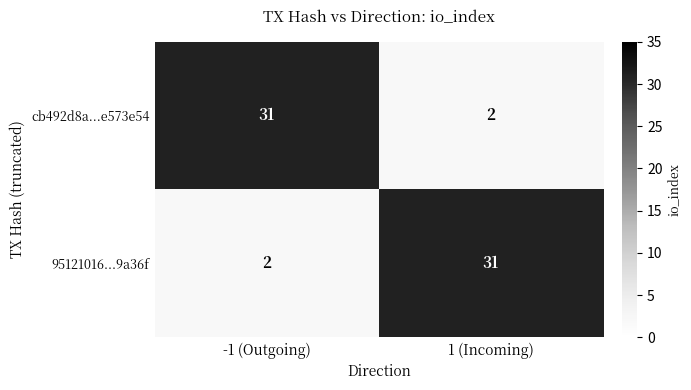

Reading left to right, list all the values displayed in this chart.

cb492d8a...e573e54: 31	2
95121016...9a36f: 2	31